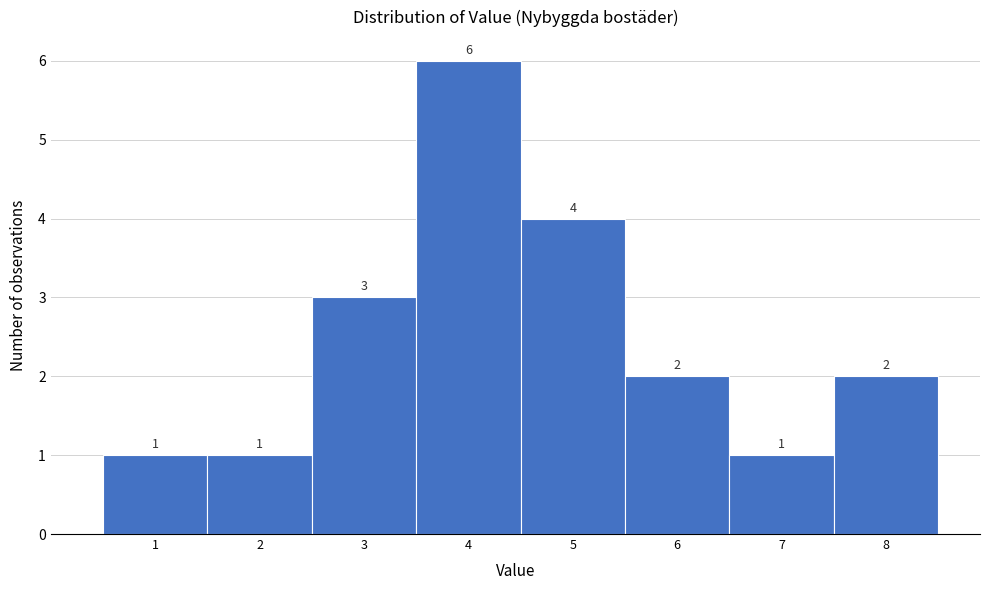

Reading left to right, what are all the values shown in this chart?

1=1	2=1	3=3	4=6	5=4	6=2	7=1	8=2